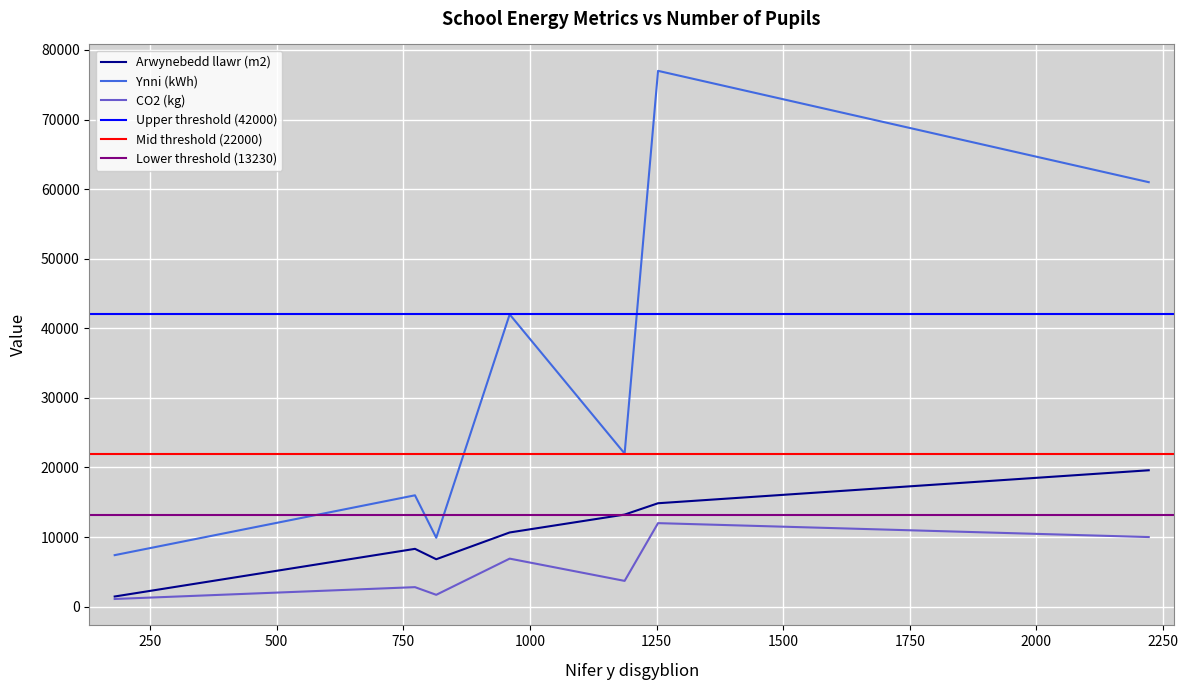

Reading left to right, list all the values displayed in this chart.

Arwynebedd llawr (m2): 1456.0	8305.0	6812.0	10659.0	13230.0	14859.0	19597.3
Ynni (kWh): 7400.0	16000.0	9900.0	42000.0	22000.0	77000.0	61000.0
CO2 (kg): 1100.0	2800.0	1700.0	6900.0	3700.0	12000.0	10000.0